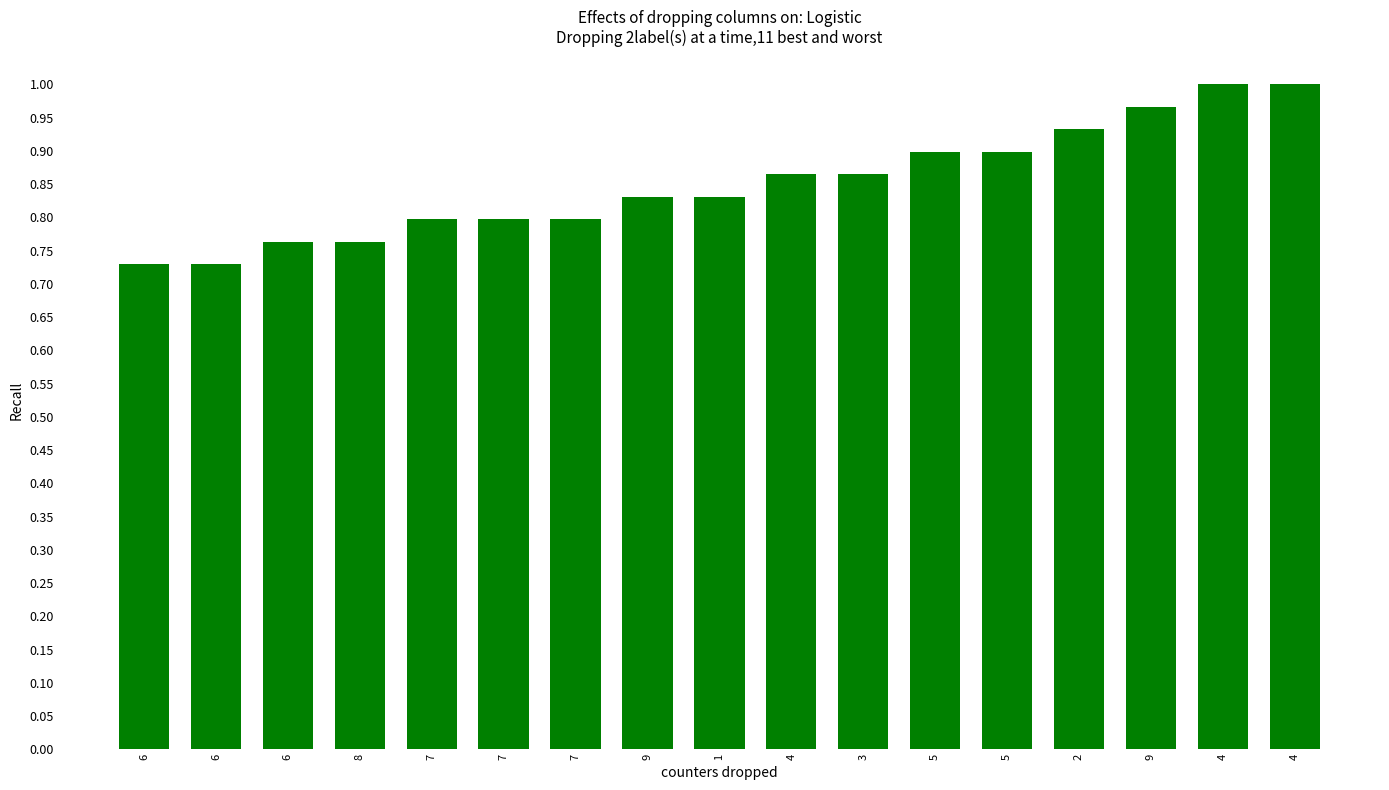

Are the bars horizontal?

No